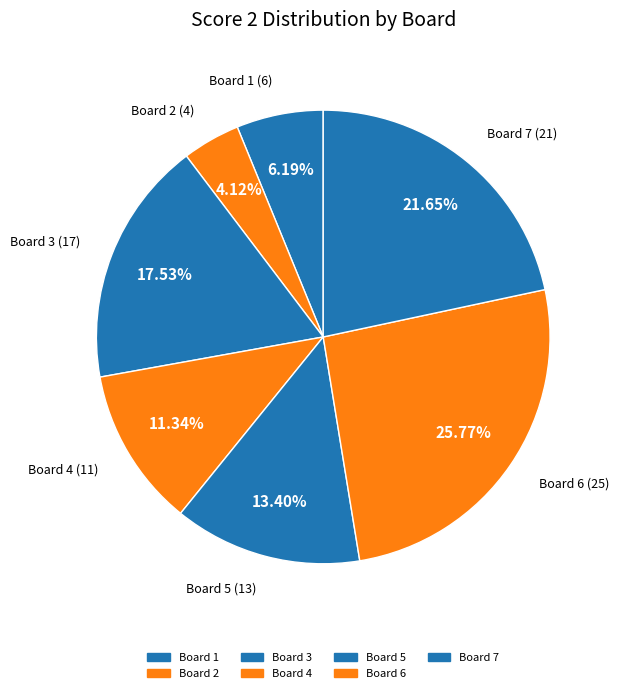

Is there any slice that represents more than half of the pie?

No